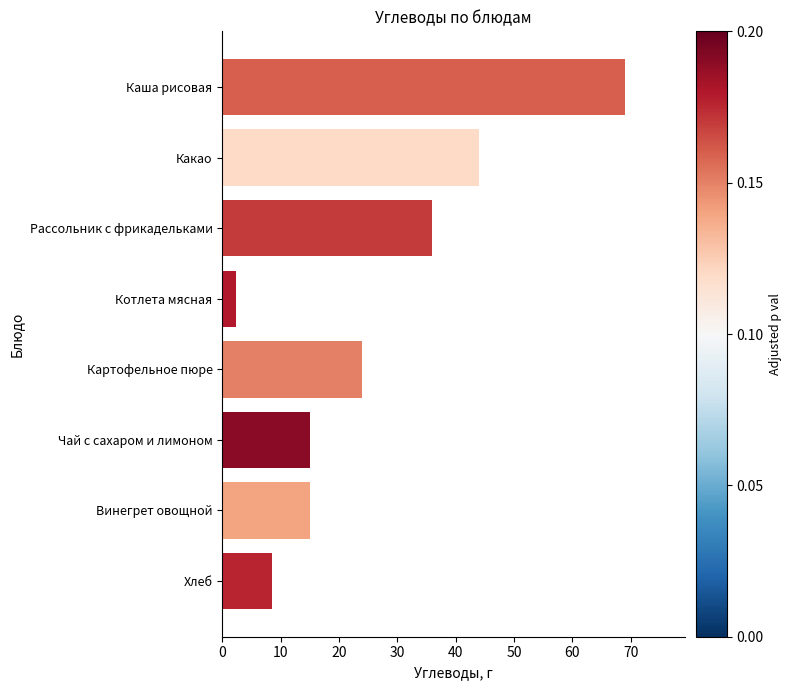

What is the change in value from Картофельное пюре to Чай с сахаром и лимоном?

-9.0